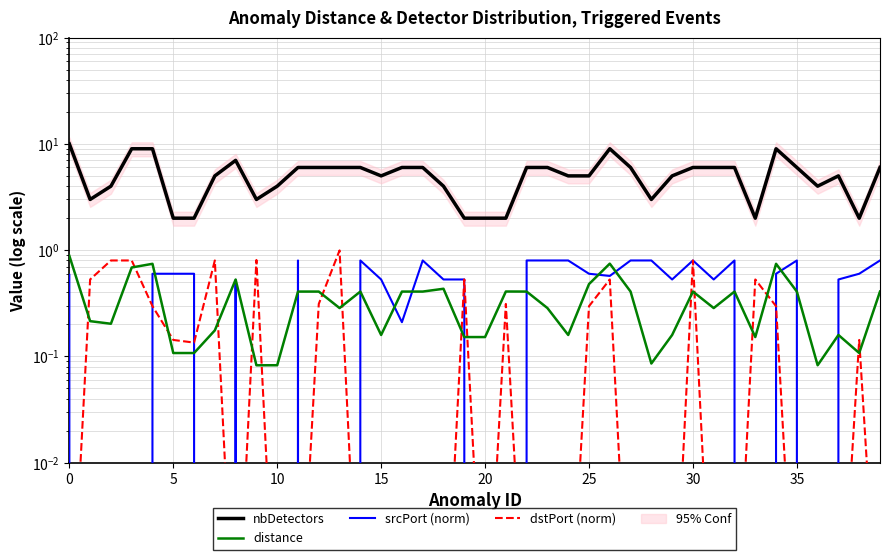

Reading right to left, extract all data points from this chart.

nbDetectors: 6.0	2.0	5.0	4.0	6.0	9.0	2.0	6.0	6.0	6.0	5.0	3.0	6.0	9.0	5.0	5.0	6.0	6.0	2.0	2.0	2.0	4.0	6.0	6.0	5.0	6.0	6.0	6.0	6.0	4.0	3.0	7.0	5.0	2.0	2.0	9.0	9.0	4.0	3.0	10.0
distance: 0.4	0.1	0.2	0.1	0.4	0.7	0.2	0.4	0.3	0.4	0.2	0.1	0.4	0.7	0.5	0.2	0.3	0.4	0.4	0.2	0.2	0.4	0.4	0.4	0.2	0.4	0.3	0.4	0.4	0.1	0.1	0.5	0.2	0.1	0.1	0.7	0.7	0.2	0.2	0.9
srcPort (norm): 0.8	0.6	0.5	0.0	0.8	0.6	0.0	0.8	0.5	0.8	0.5	0.8	0.8	0.6	0.6	0.8	0.8	0.8	0.0	0.0	0.5	0.5	0.8	0.2	0.5	0.8	0.0	0.0	0.8	0.0	0.0	0.5	0.0	0.6	0.6	0.6	0.0	0.0	0.0	0.6
dstPort (norm): 0.0	0.1	0.0	0.0	0.0	0.3	0.5	0.0	0.0	0.8	0.0	0.0	0.0	0.5	0.3	0.0	0.0	0.0	0.3	0.0	0.5	0.0	0.0	0.0	0.0	0.0	1.0	0.3	0.0	0.0	0.8	0.0	0.8	0.1	0.1	0.3	0.8	0.8	0.5	0.0